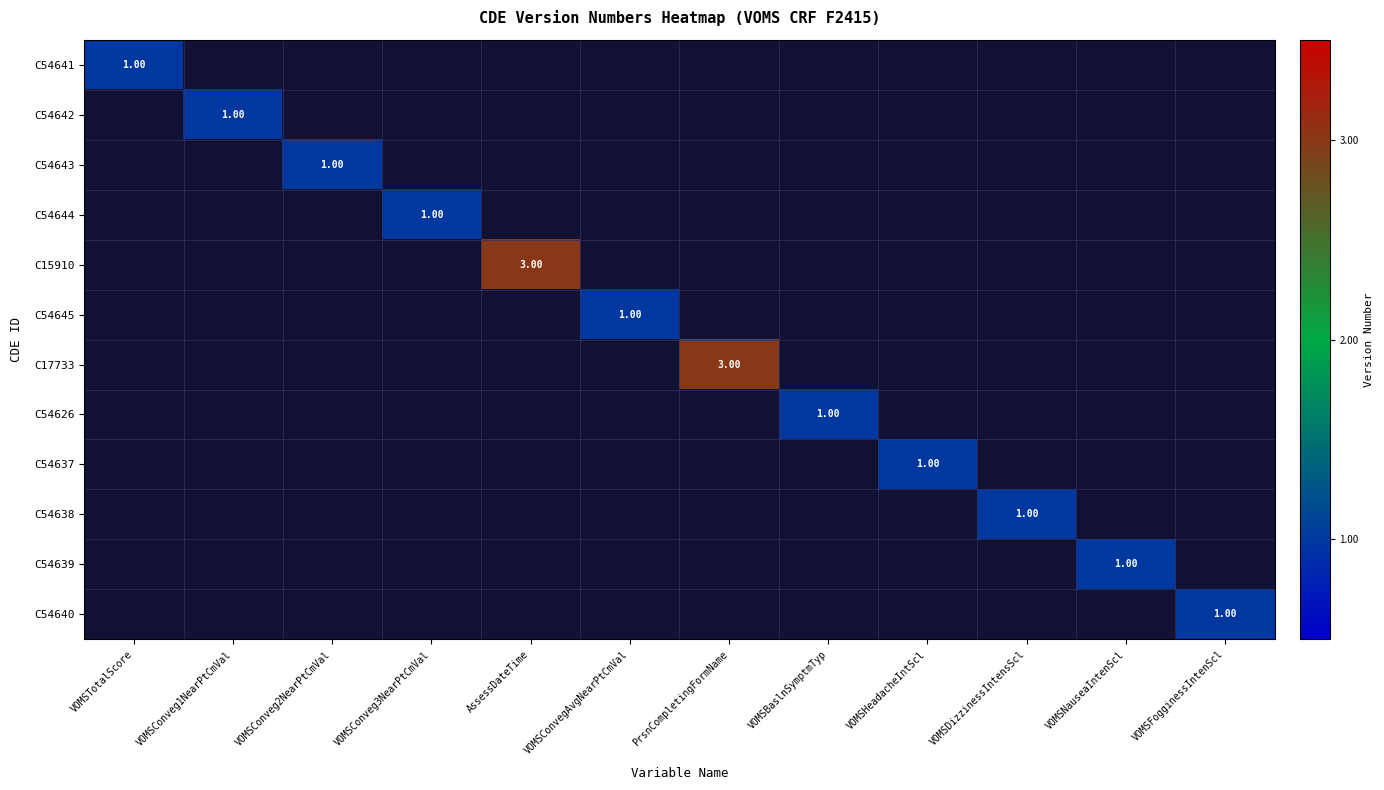

Where is C54641 nearest to the value 1?

VOMSTotalScore